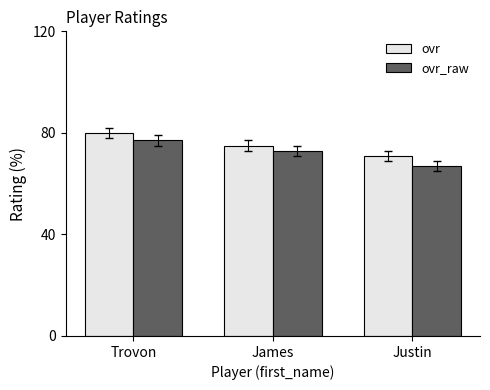

The ovr series shows 75 at James. True or false?

True